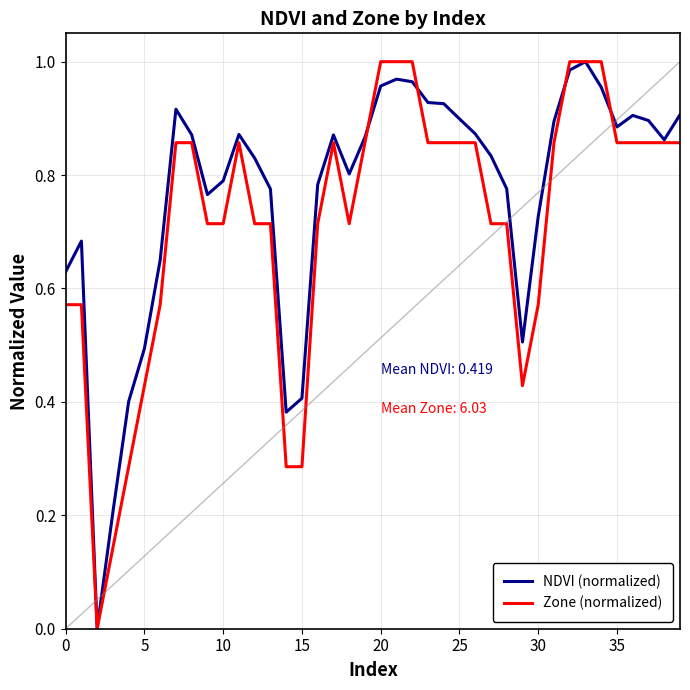

List the series in order of their overall mean, highest first.

NDVI (normalized), Zone (normalized)